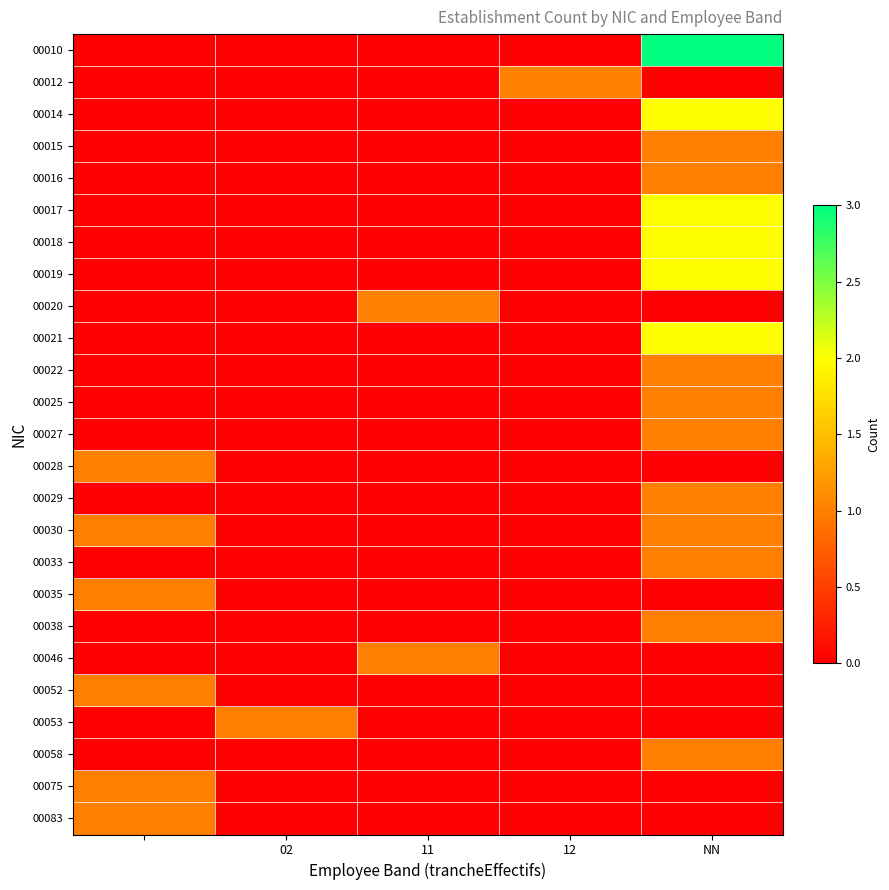

How many distinct data groups are displayed?

25